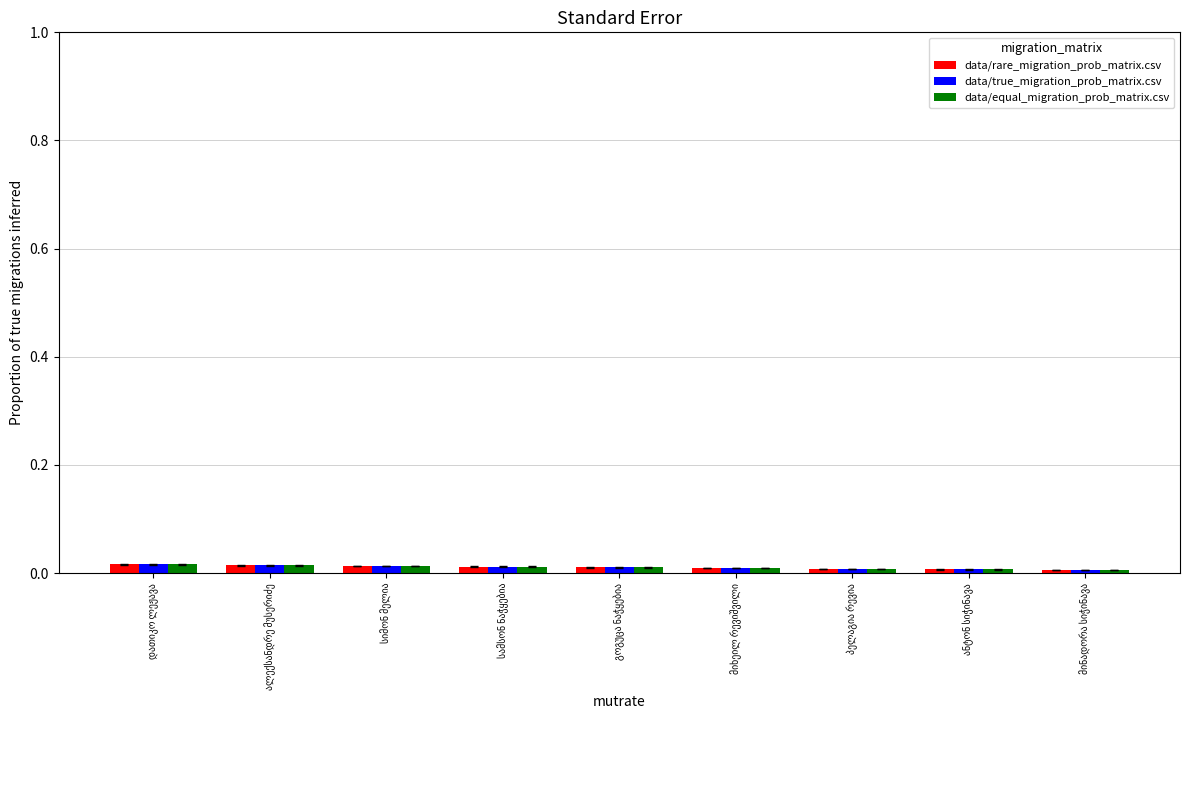

Which has a higher value, მინადორა სიჭინავა or მიხეილ რევიშვილი?

მიხეილ რევიშვილი